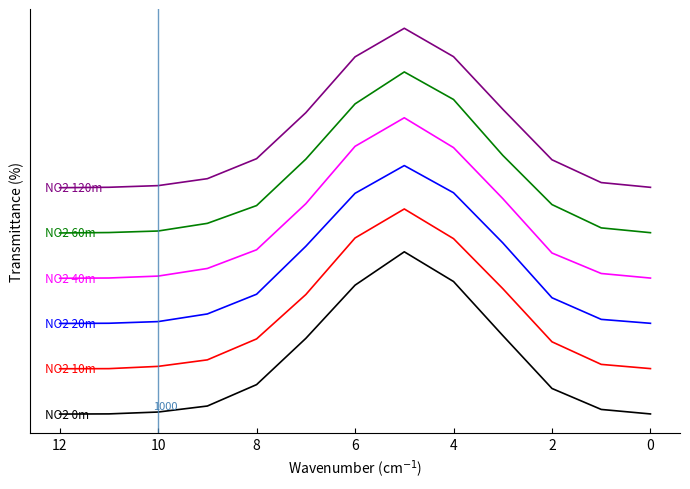

True or false: NO2 20m has more than 0 points higher than both neighbors.

True